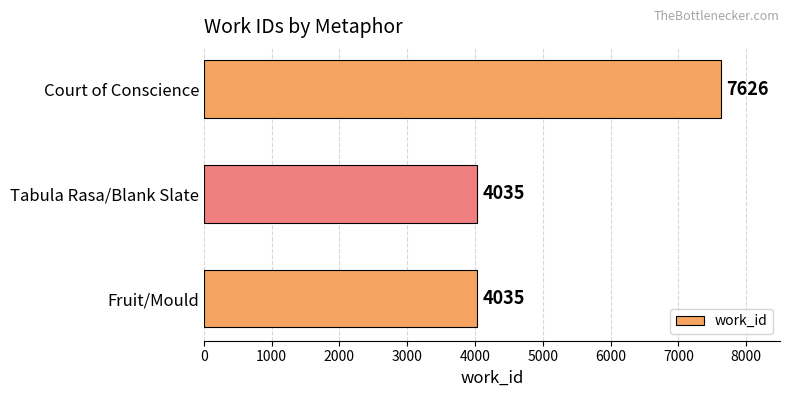

How many distinct data groups are displayed?

1